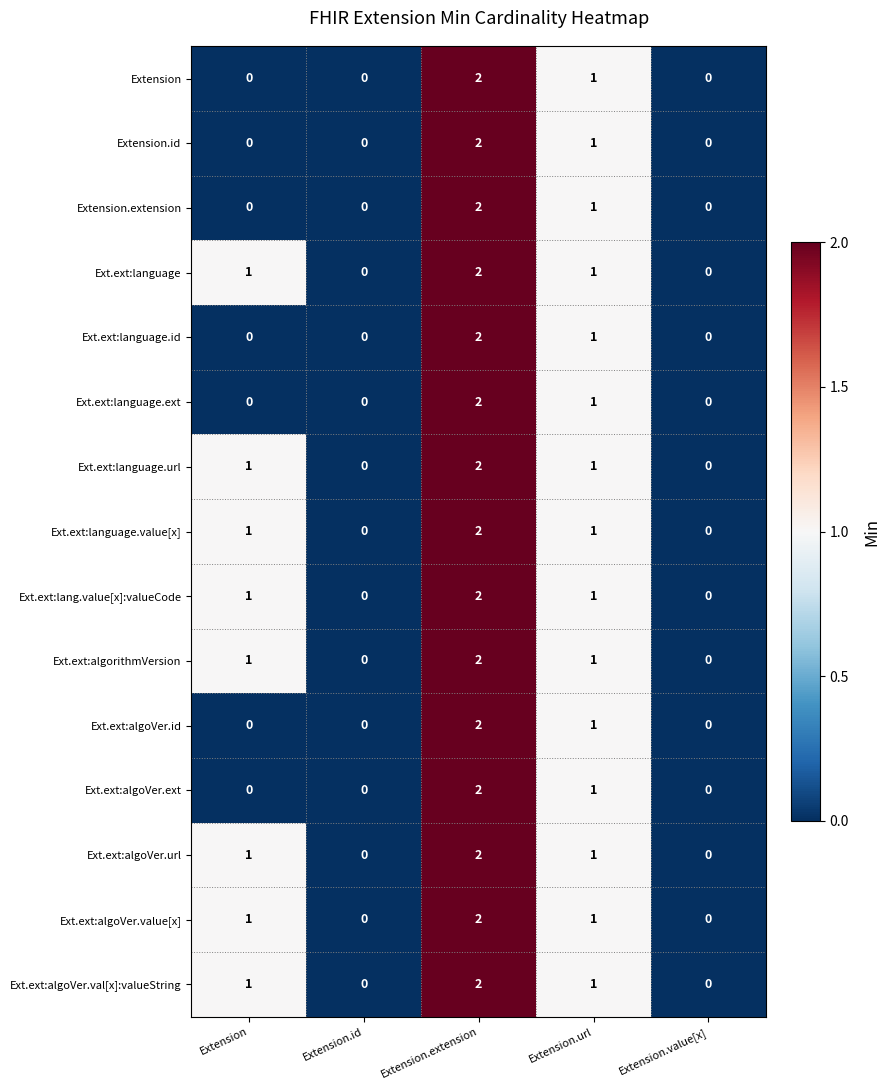

What is the sum of all Ext.ext:algoVer.val[x]:valueString values?

4